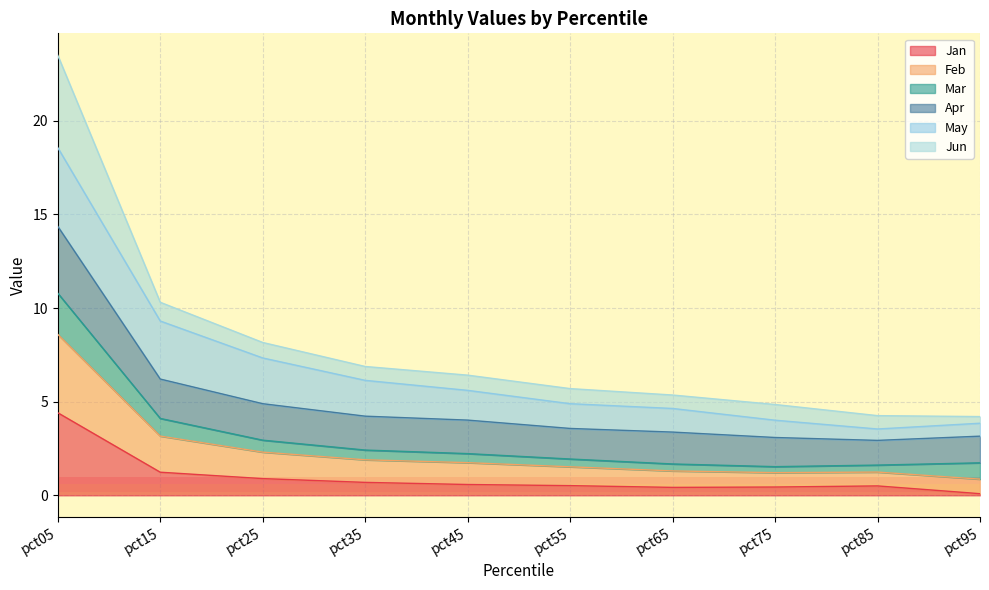

What is the minimum value shown in the chart?

0.1